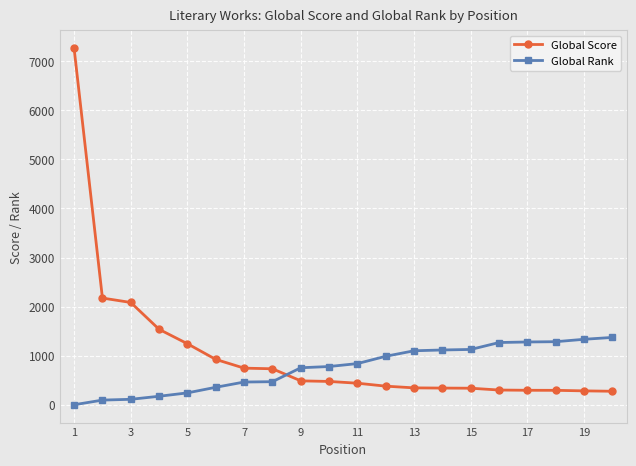

What is the greatest value displayed?

7264